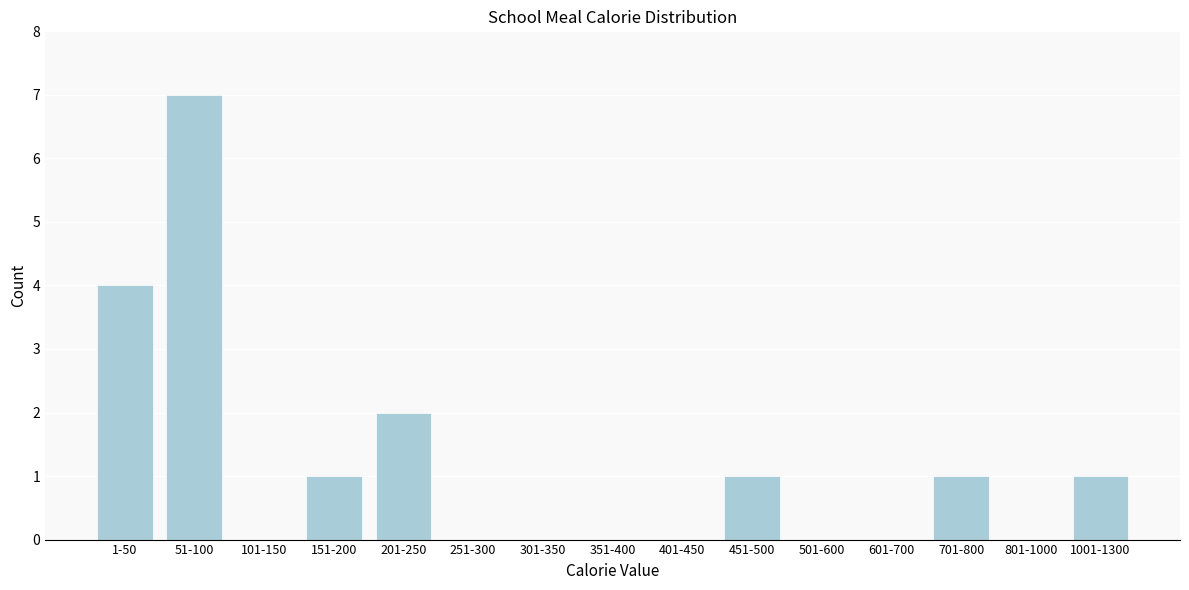

Reading right to left, extract all data points from this chart.

1001-1300=1	801-1000=0	701-800=1	601-700=0	501-600=0	451-500=1	401-450=0	351-400=0	301-350=0	251-300=0	201-250=2	151-200=1	101-150=0	51-100=7	1-50=4